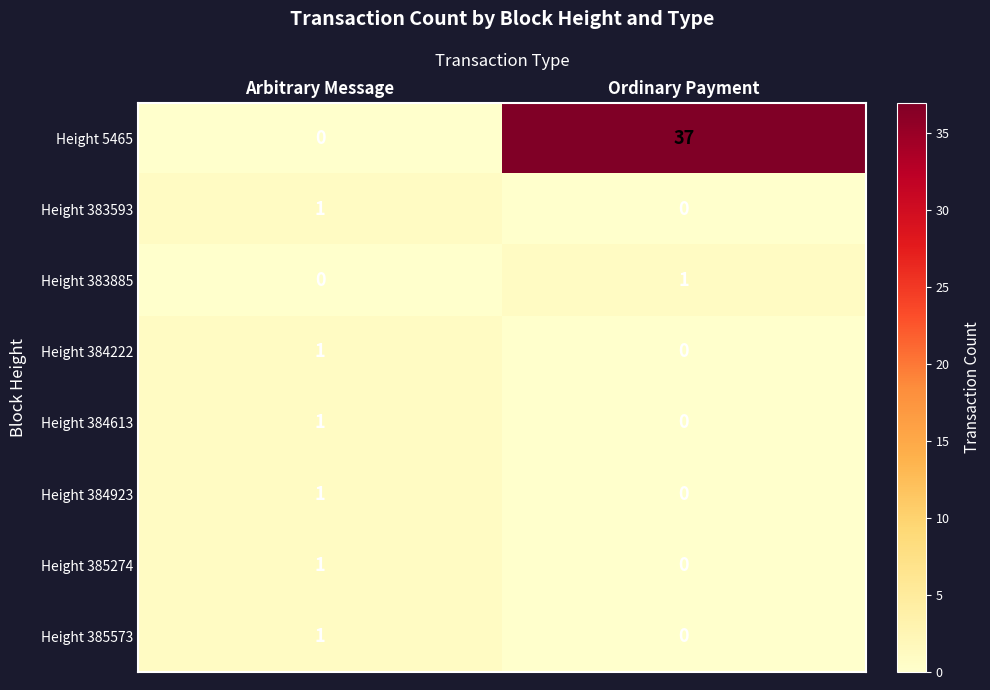

What is the greatest value displayed?

37